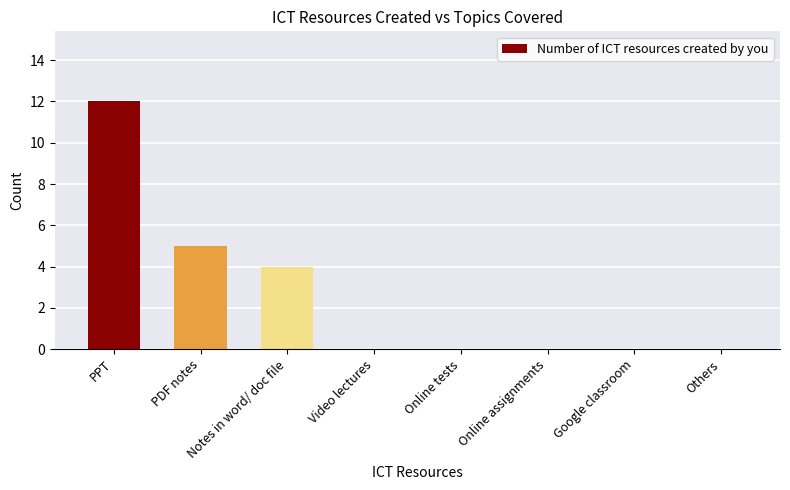

What is the average value?

3